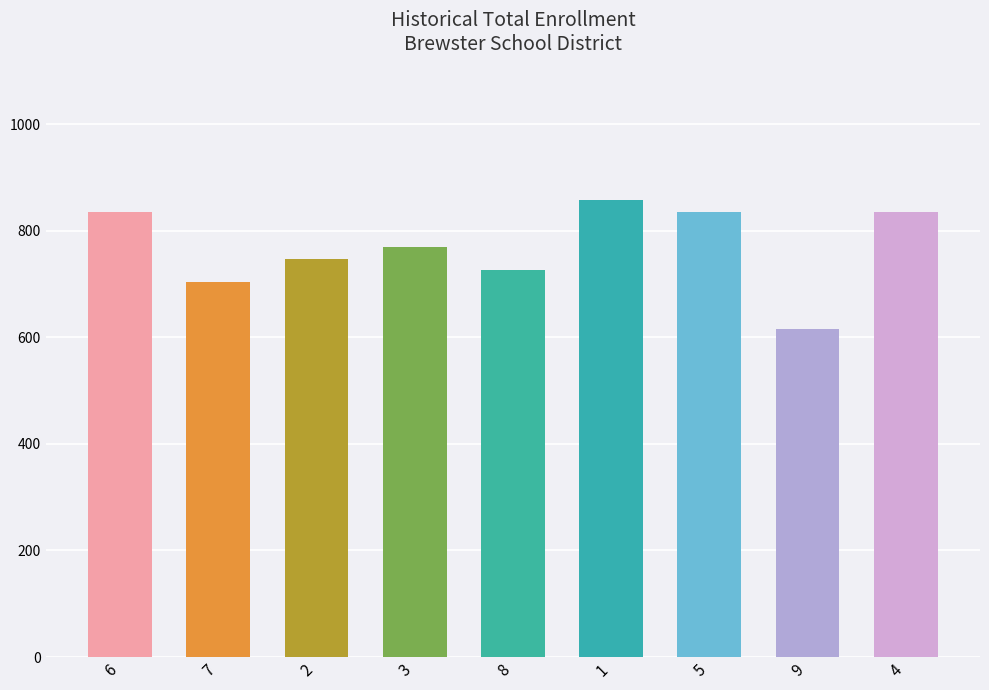

The value at 8 is 726. True or false?

True